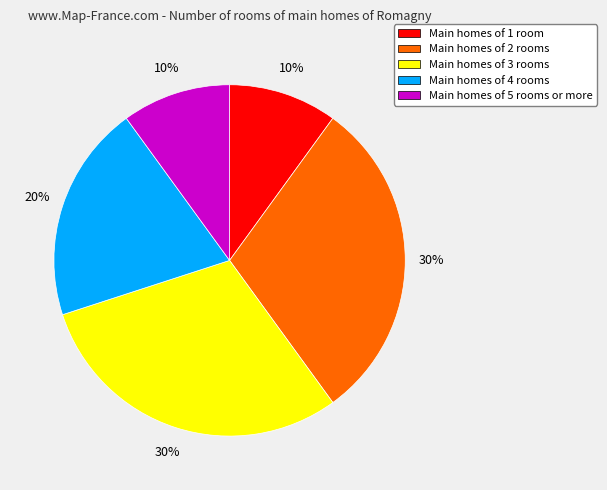

To the nearest percent, what is the average slice percentage?

20%